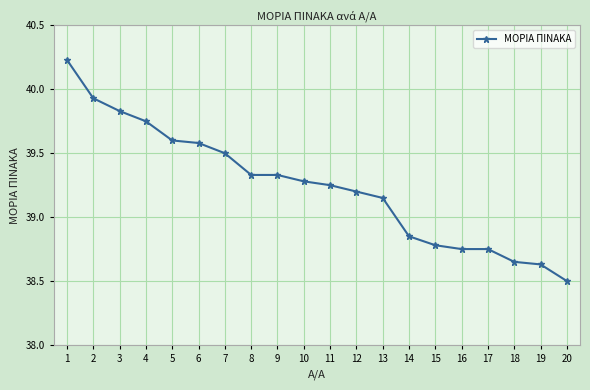

How many values are below 39?

7